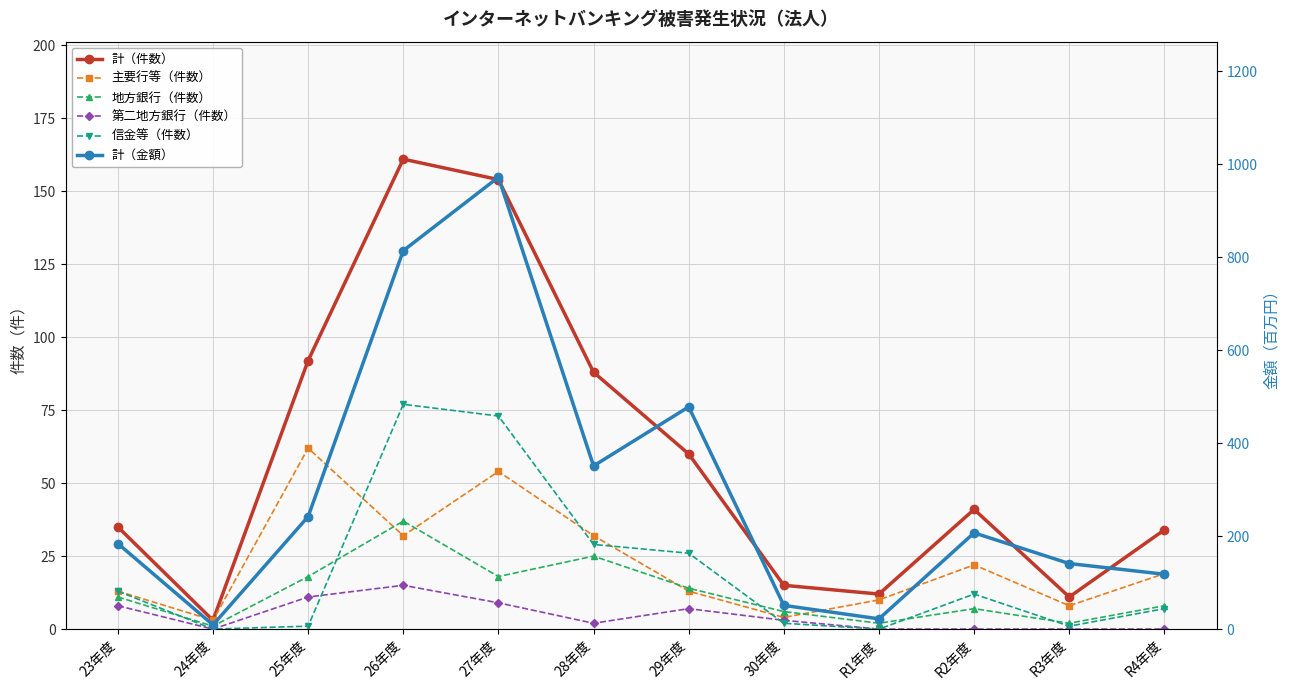

What is the difference between the highest and lowest values at R2年度?

207